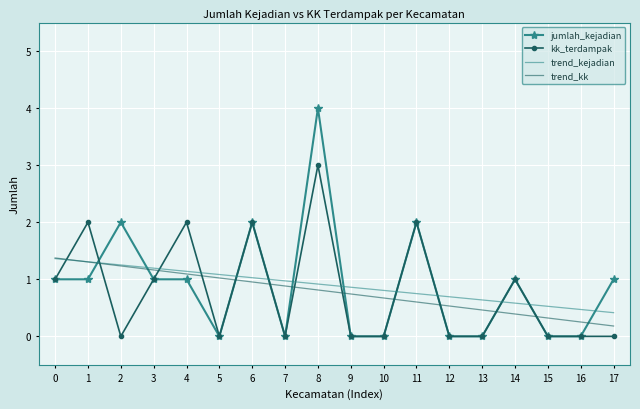

Reading right to left, what are all the values shown in this chart?

jumlah_kejadian: 1.0	0.0	0.0	1.0	0.0	0.0	2.0	0.0	0.0	4.0	0.0	2.0	0.0	1.0	1.0	2.0	1.0	1.0
kk_terdampak: 0.0	0.0	0.0	1.0	0.0	0.0	2.0	0.0	0.0	3.0	0.0	2.0	0.0	2.0	1.0	0.0	2.0	1.0
trend_kejadian: 0.4	0.5	0.5	0.6	0.6	0.7	0.7	0.8	0.9	0.9	1.0	1.0	1.1	1.1	1.2	1.3	1.3	1.4
trend_kk: 0.2	0.3	0.3	0.4	0.5	0.5	0.6	0.7	0.7	0.8	0.9	1.0	1.0	1.1	1.2	1.2	1.3	1.4